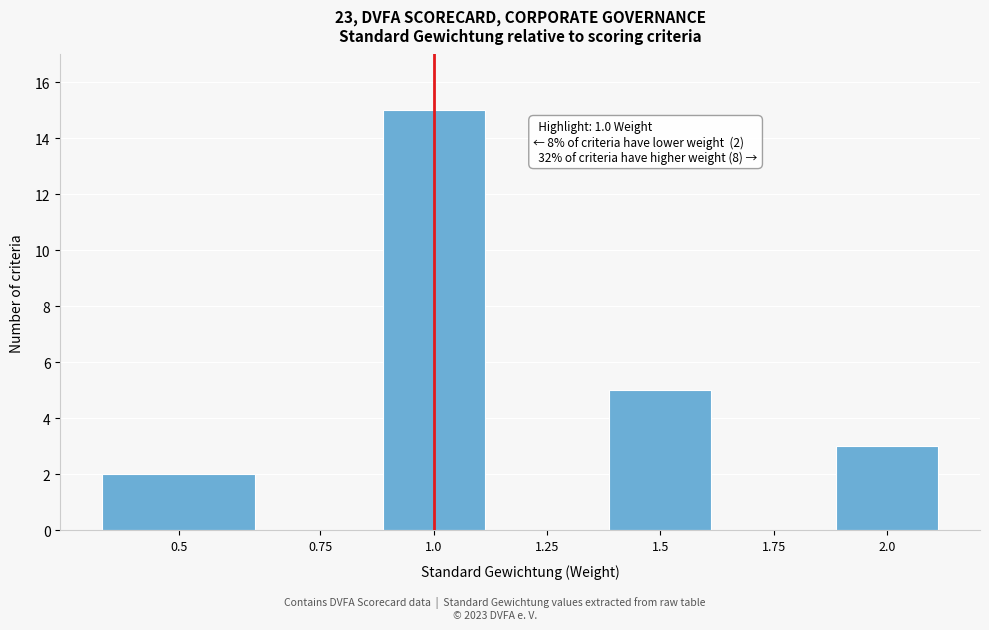

Reading left to right, extract all data points from this chart.

0.5=2	0.75=0	1.0=15	1.25=0	1.5=5	1.75=0	2.0=3